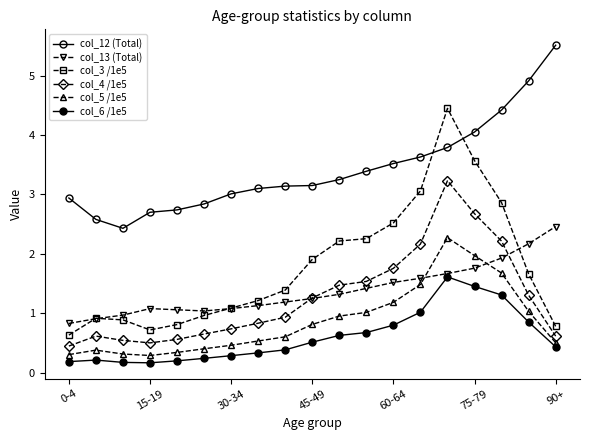

Reading right to left, what are all the values shown in this chart?

col_12 (Total): 5.5	4.9	4.4	4.0	3.8	3.6	3.5	3.4	3.2	3.1	3.1	3.1	3.0	2.8	2.7	2.7	2.4	2.6	2.9
col_13 (Total): 2.5	2.2	1.9	1.8	1.7	1.6	1.5	1.4	1.3	1.2	1.2	1.1	1.1	1.0	1.1	1.1	1.0	0.9	0.8
col_3 /1e5: 0.8	1.7	2.9	3.6	4.4	3.1	2.5	2.3	2.2	1.9	1.4	1.2	1.1	1.0	0.8	0.7	0.9	0.9	0.6
col_4 /1e5: 0.6	1.3	2.2	2.7	3.2	2.2	1.8	1.5	1.5	1.3	0.9	0.8	0.7	0.7	0.6	0.5	0.5	0.6	0.5
col_5 /1e5: 0.5	1.0	1.7	2.0	2.3	1.5	1.2	1.0	1.0	0.8	0.6	0.5	0.5	0.4	0.3	0.3	0.3	0.4	0.3
col_6 /1e5: 0.4	0.9	1.3	1.5	1.6	1.0	0.8	0.7	0.6	0.5	0.4	0.3	0.3	0.2	0.2	0.2	0.2	0.2	0.2